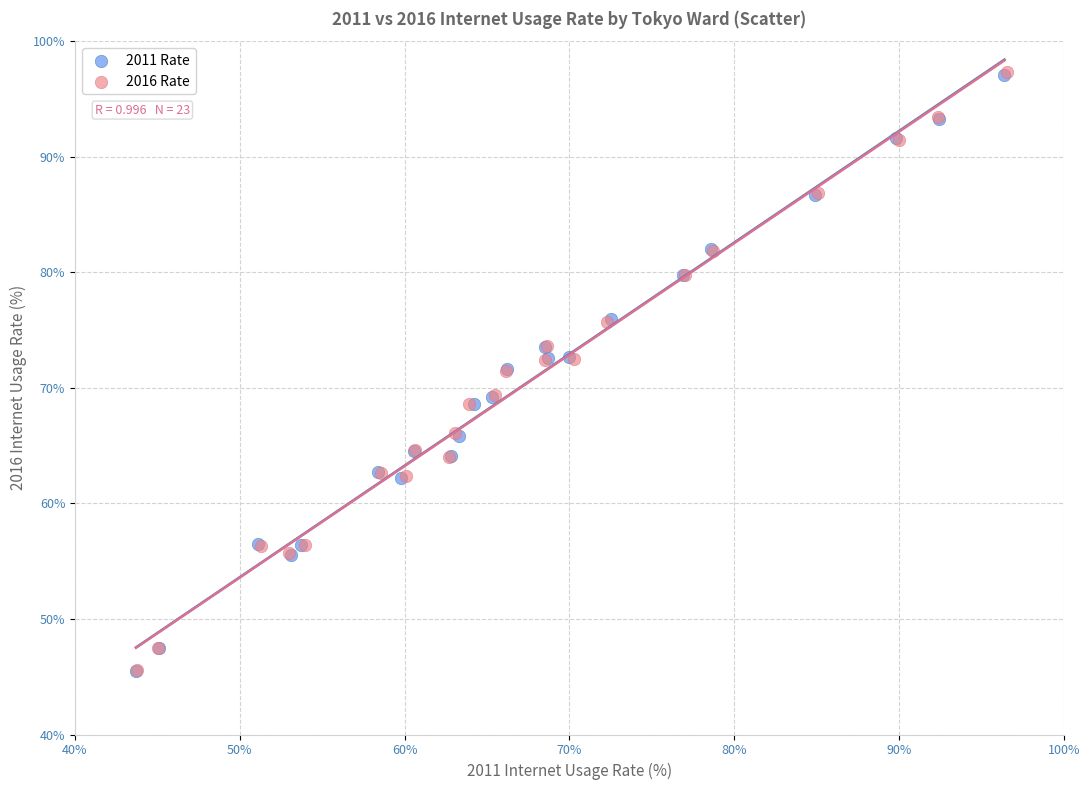

What are all the series names shown in the legend?

2011 Rate, 2016 Rate